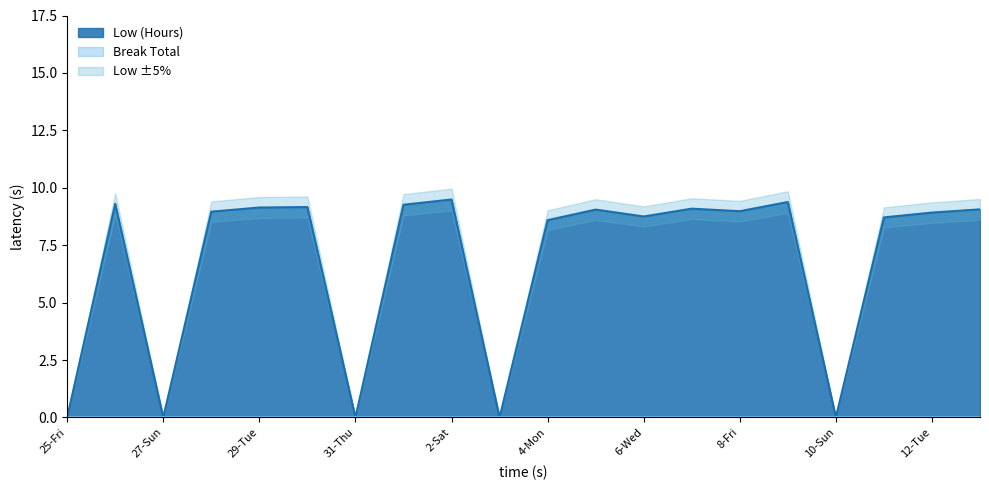

What is the difference between the values at 28-Mon and 4-Mon?

0.4